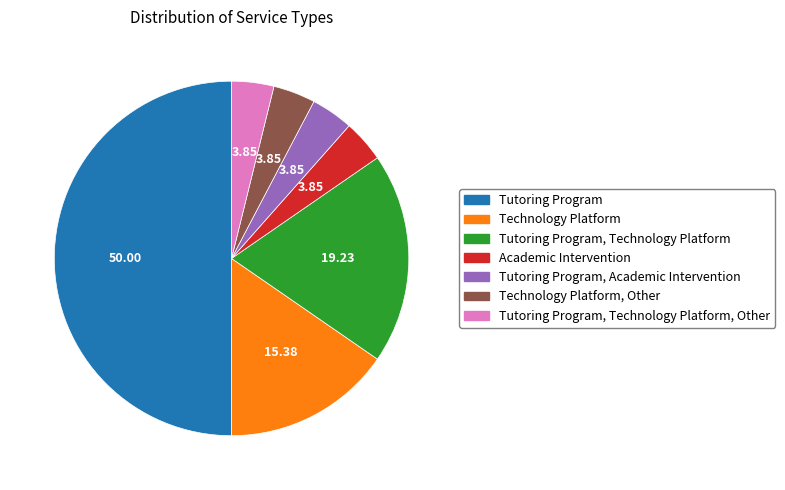

Combined, do Technology Platform, Other and Tutoring Program, Technology Platform account for over 50%?

No